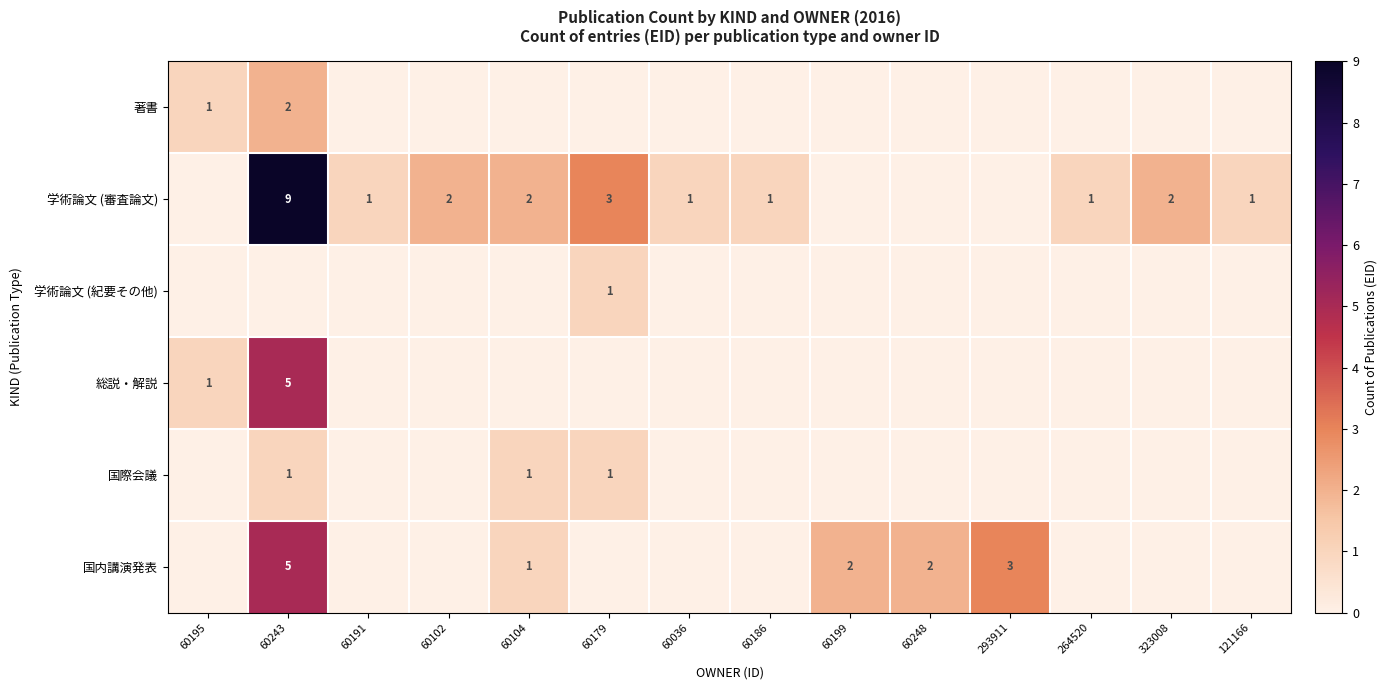

Is it true that 国内講演発表 equals 2 at 60199?

True